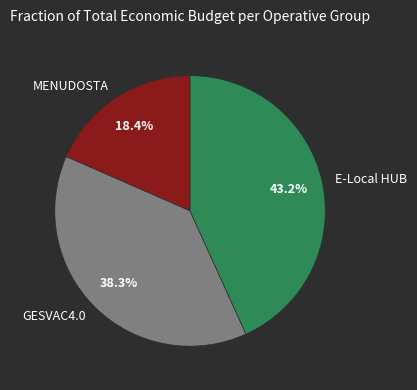

What percentage is NOT represented by GESVAC4.0?

61.7%